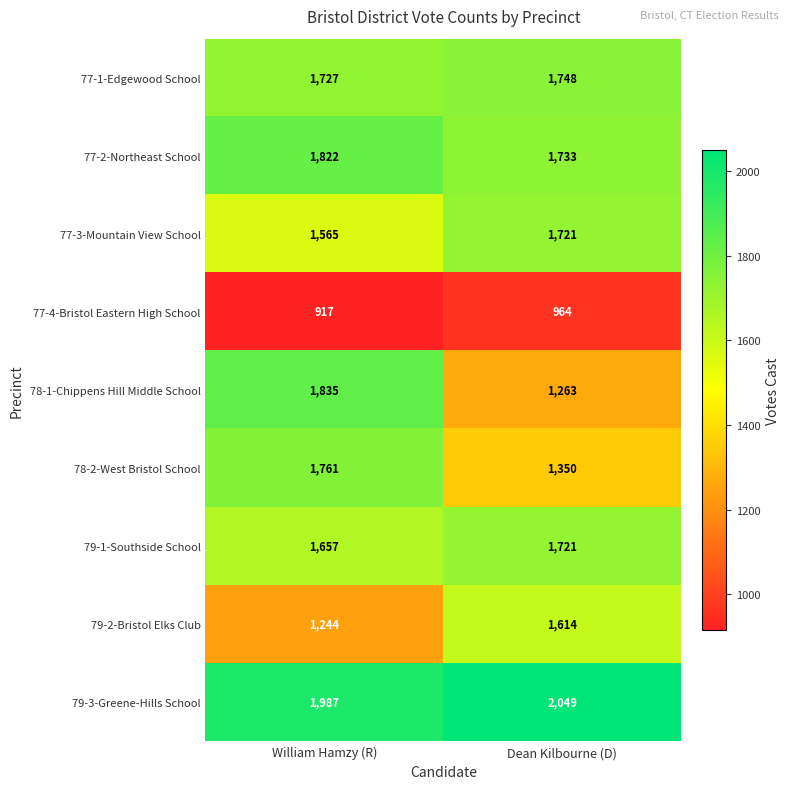

Rank the categories by 79-1-Southside School value from highest to lowest.

Dean Kilbourne (D), William Hamzy (R)